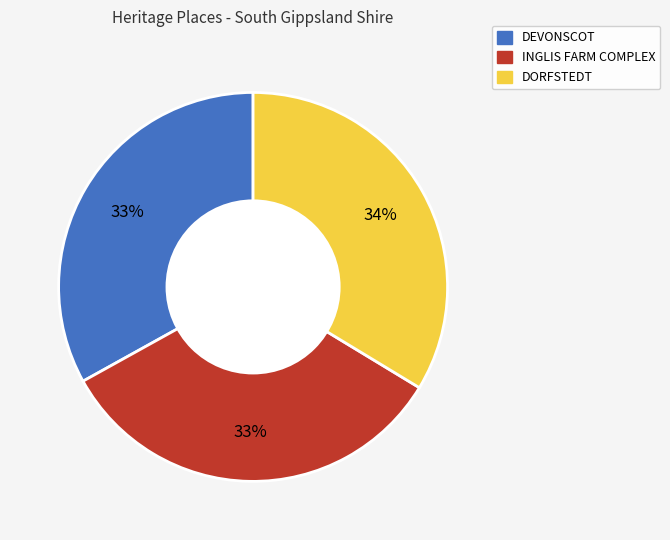

Is there a majority slice in this chart?

No